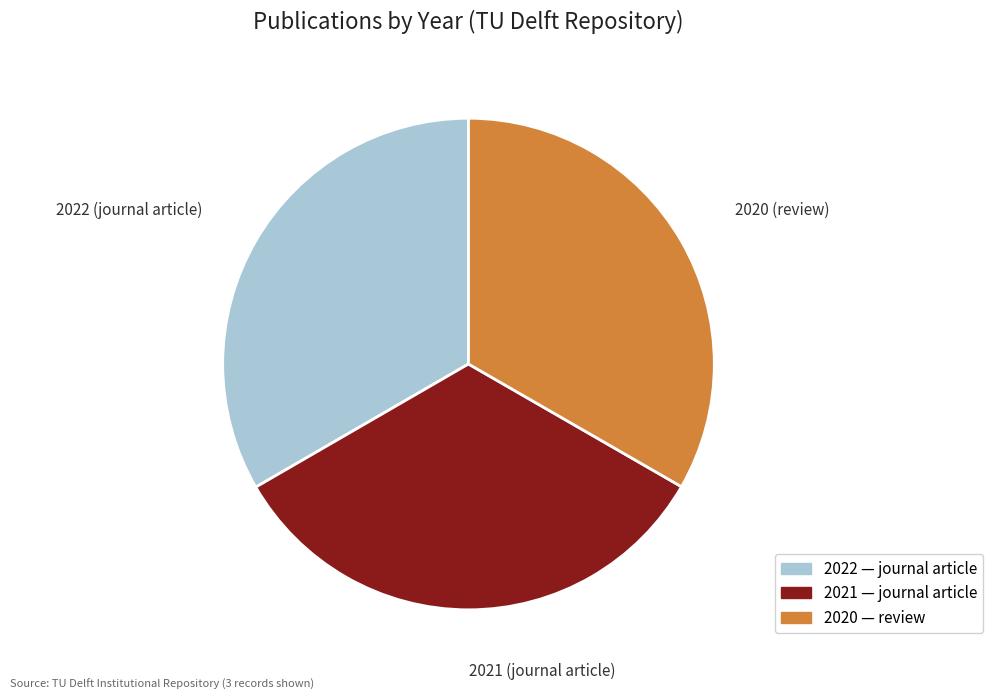

Is there any slice that represents more than half of the pie?

No